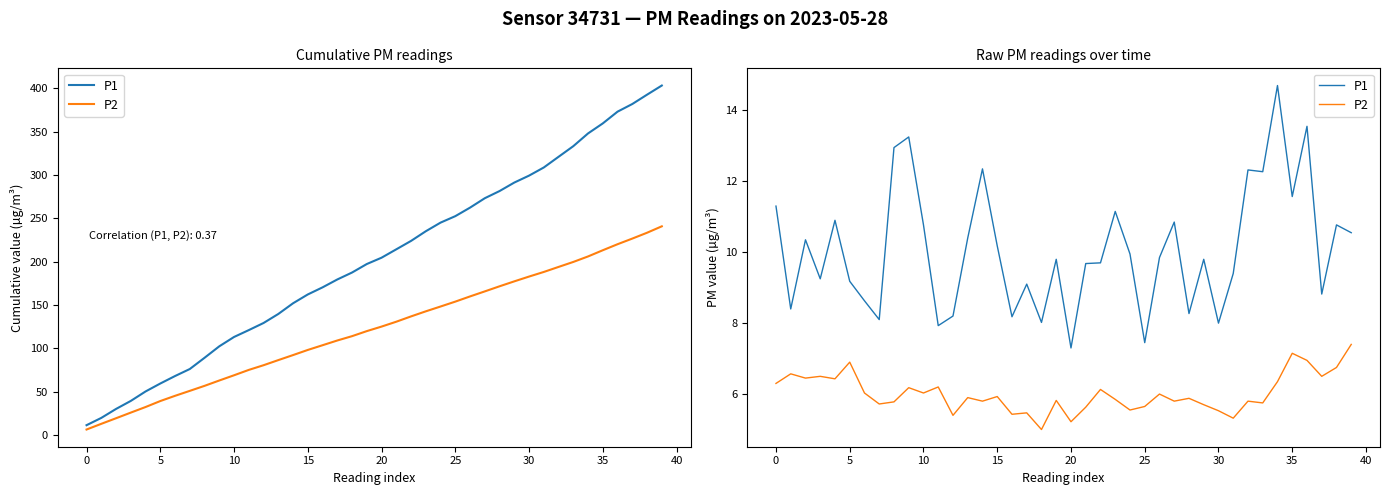

List the series in order of their overall mean, lowest first.

P2, P1